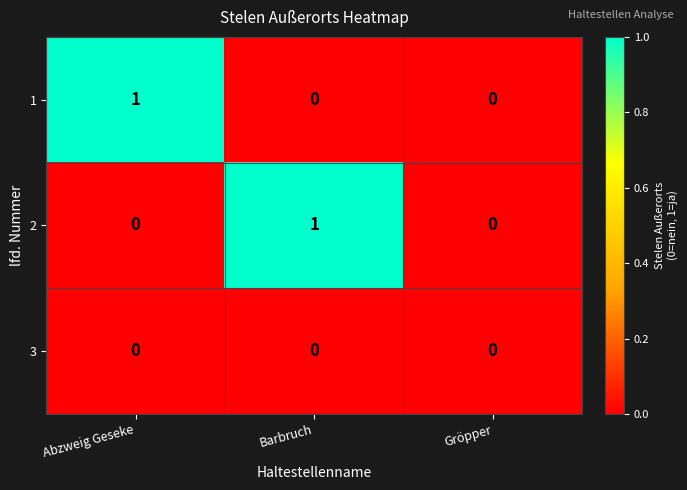

True or false: 3 has a value of 0 at Barbruch.

True